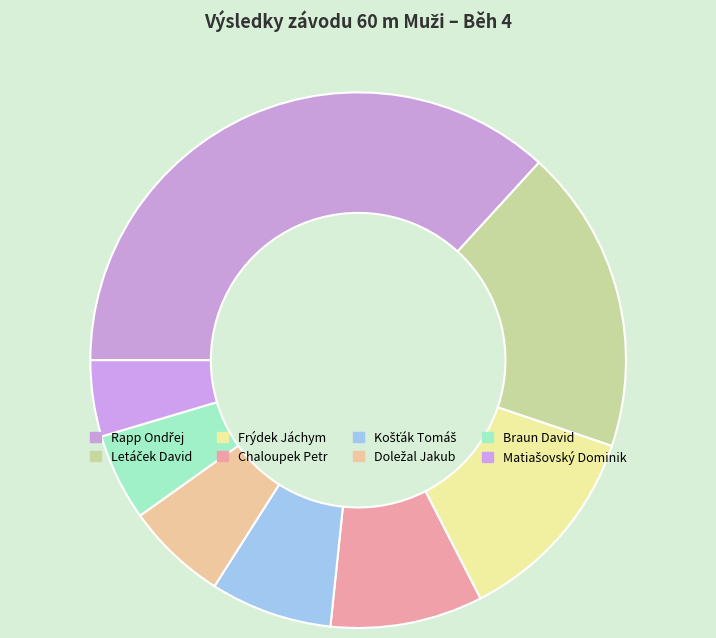

Is it true that Frýdek Jáchym is 13% of the pie?

False